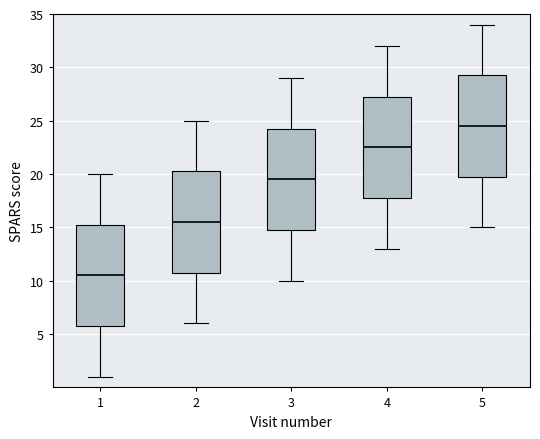

Reading left to right, transcribe this box plot: for each box, give where its median line is, the range the box spans, and where its two whiskers end, as read against the y-axis. The values are not printed on the chart, so give them approximately, as read against the axis.

1: median 10.5, box 6.0 to 15.5, whiskers 1.0 to 20.0
2: median 15.5, box 11.0 to 20.5, whiskers 6.0 to 25.0
3: median 19.5, box 15.0 to 24.5, whiskers 10.0 to 29.0
4: median 22.5, box 18.0 to 27.5, whiskers 13.0 to 32.0
5: median 24.5, box 20.0 to 29.5, whiskers 15.0 to 34.0